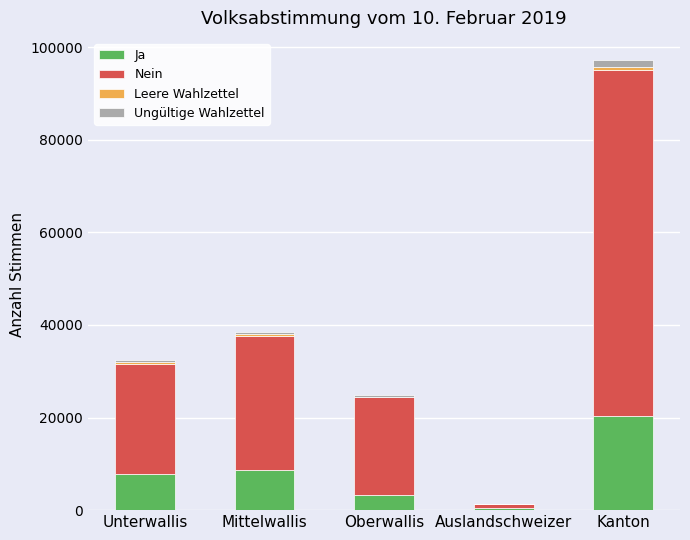

What is the highest value of the Ja series?

20286